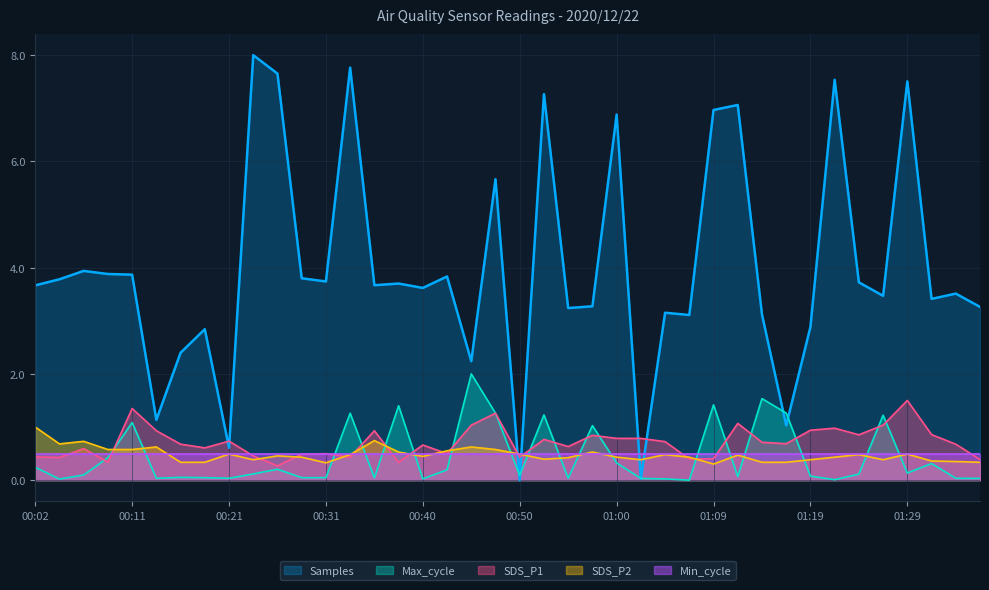

What is the sum of all SDS_P2 values?

19.1